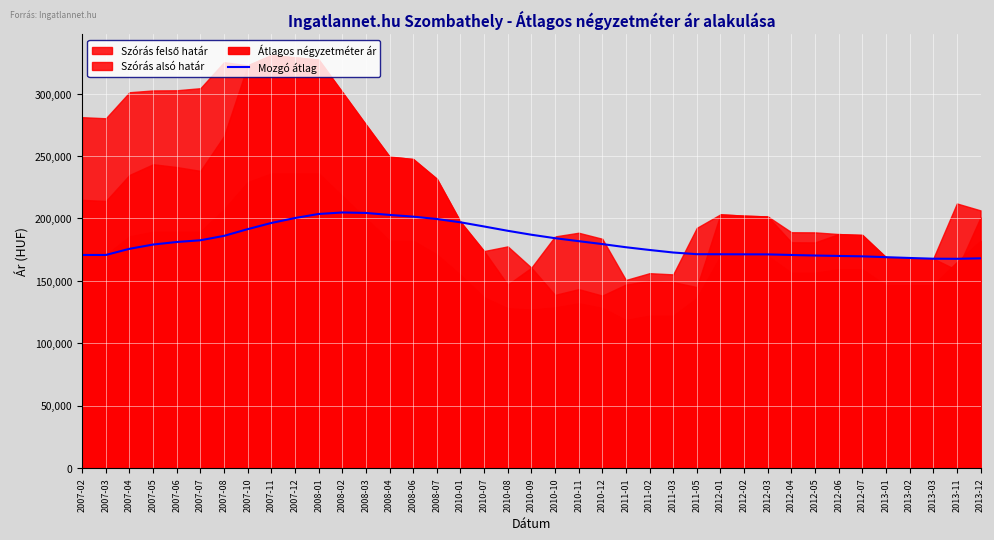

What is the label of the 5th point from the right?

2013-01